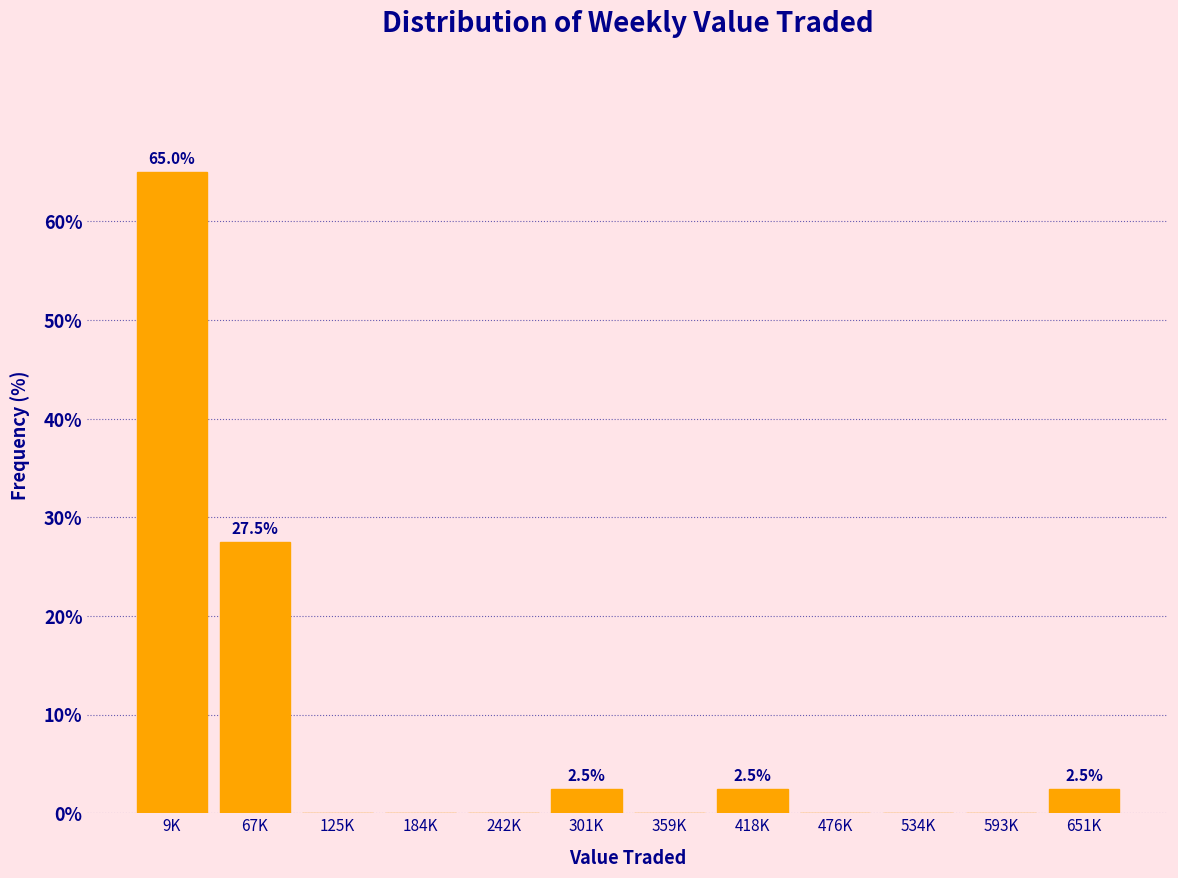

Reading left to right, what are all the values shown in this chart?

9K=65.0	67K=27.5	125K=0.0	184K=0.0	242K=0.0	301K=2.5	359K=0.0	418K=2.5	476K=0.0	534K=0.0	593K=0.0	651K=2.5